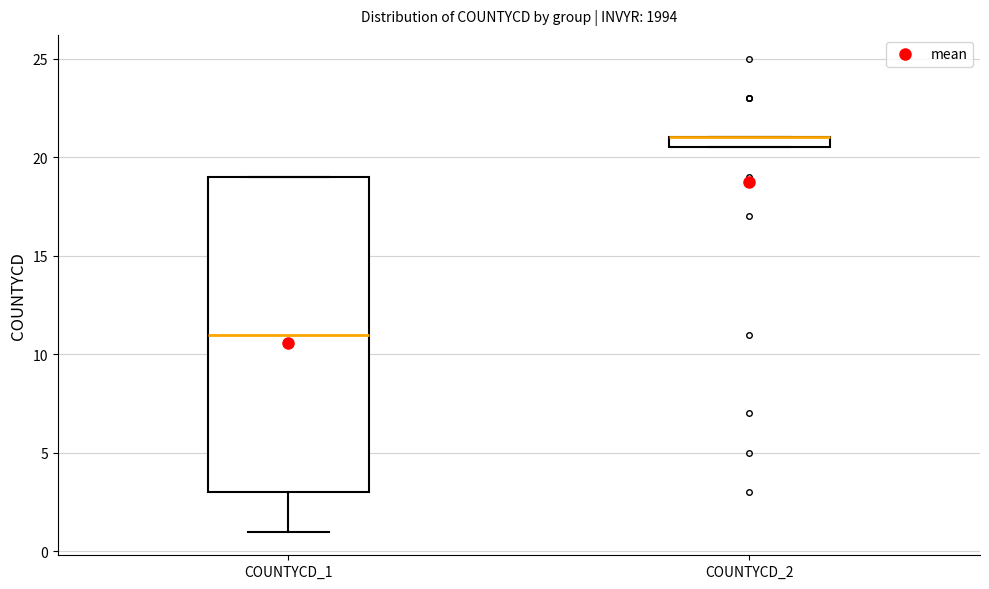

Where is the upper edge of the box for COUNTYCD_1 on the y-axis? The values are not printed on the chart, so give them approximately, as read against the axis.

19.0